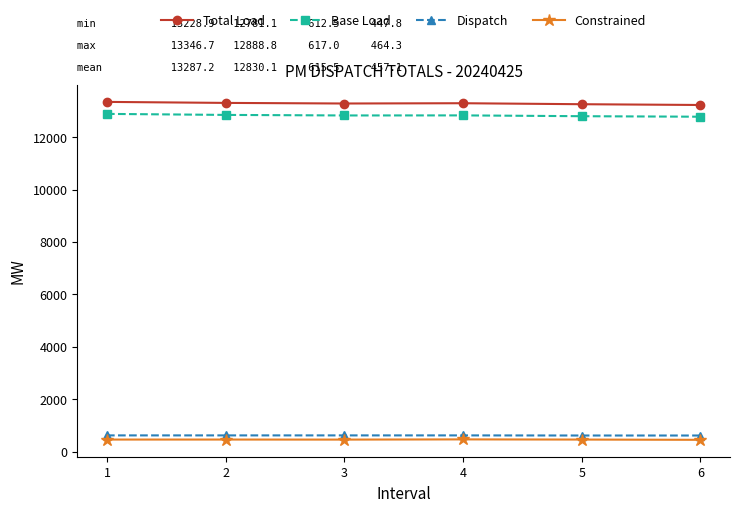

Does the chart display data point markers on the line(s)?

Yes